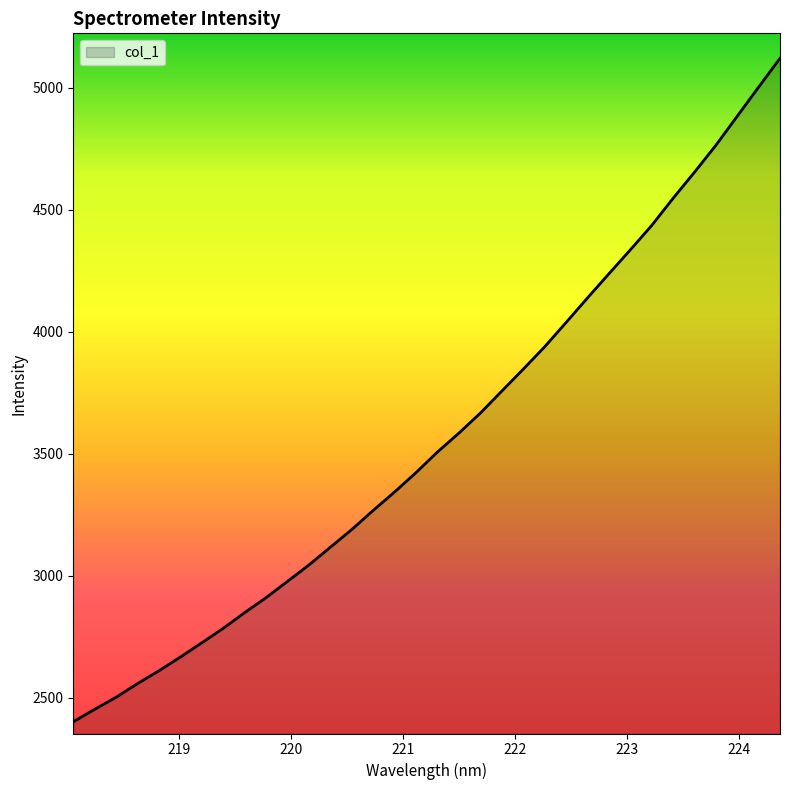

How many lines are shown in the chart?

1